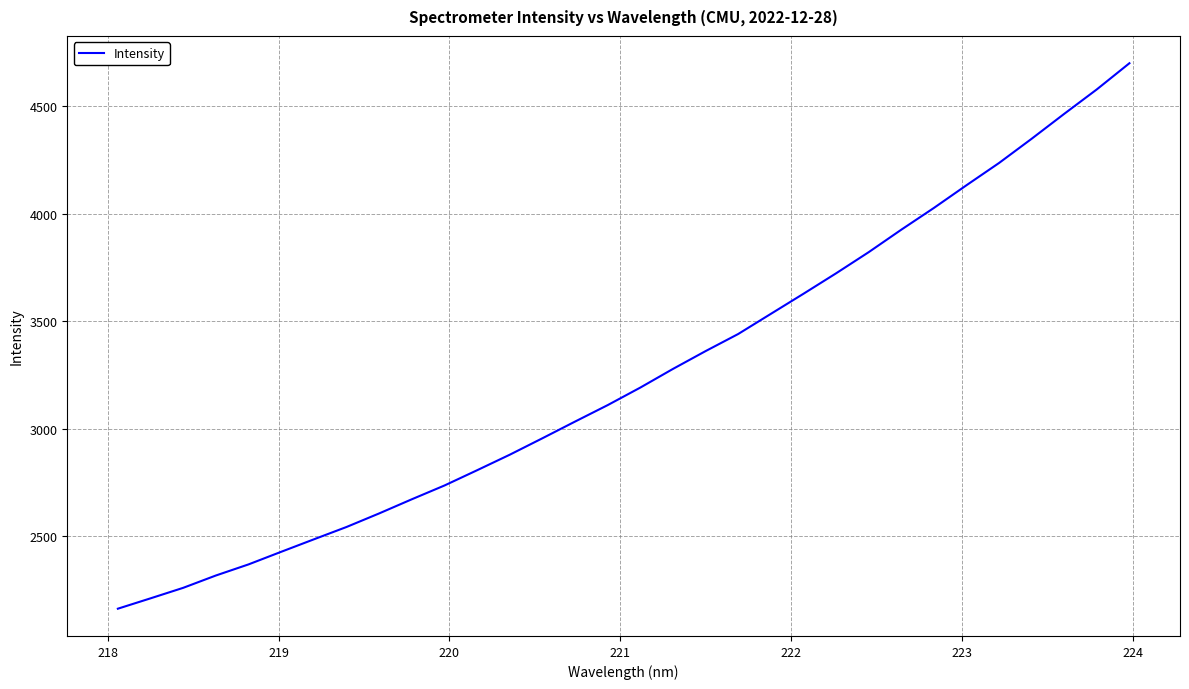

What is the maximum value shown in the chart?

4700.6